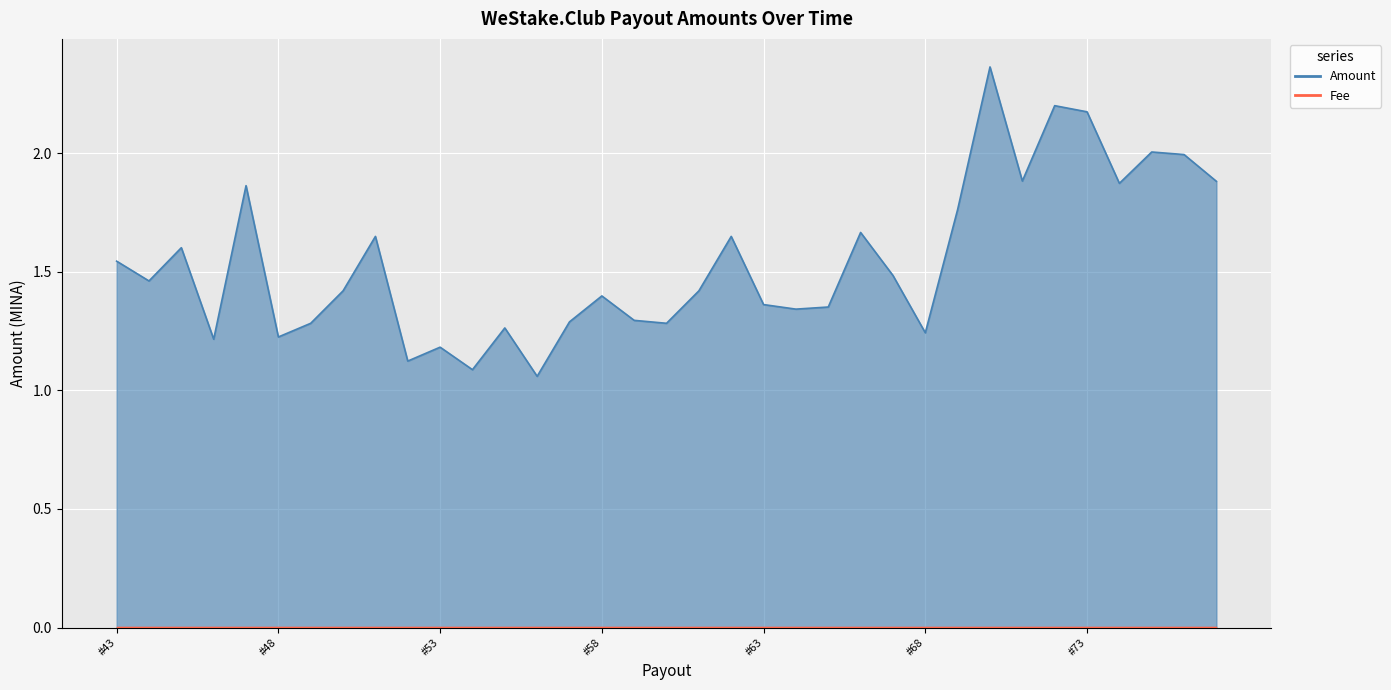

Where is the first local minimum?

#44